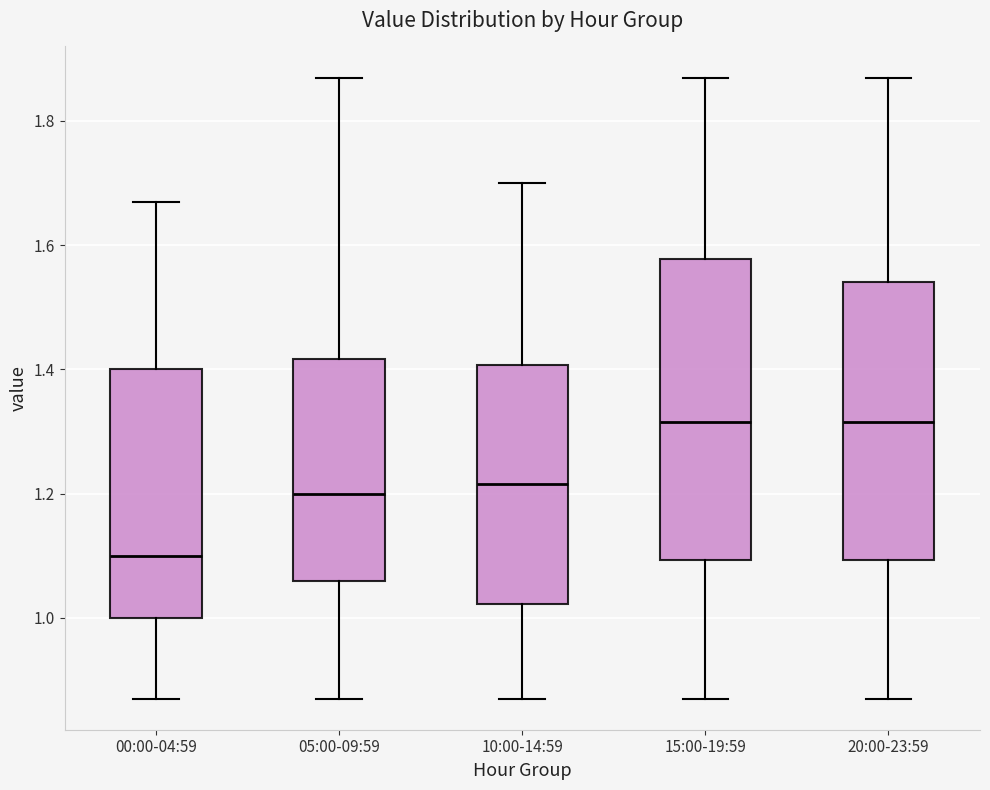

Reading left to right, transcribe this box plot: for each box, give where its median line is, the range the box spans, and where its two whiskers end, as read against the y-axis. The values are not printed on the chart, so give them approximately, as read against the axis.

00:00-04:59: median 1.10, box 1.00 to 1.40, whiskers 0.88 to 1.68
05:00-09:59: median 1.20, box 1.06 to 1.42, whiskers 0.88 to 1.88
10:00-14:59: median 1.22, box 1.02 to 1.40, whiskers 0.88 to 1.70
15:00-19:59: median 1.32, box 1.10 to 1.58, whiskers 0.88 to 1.88
20:00-23:59: median 1.32, box 1.10 to 1.54, whiskers 0.88 to 1.88